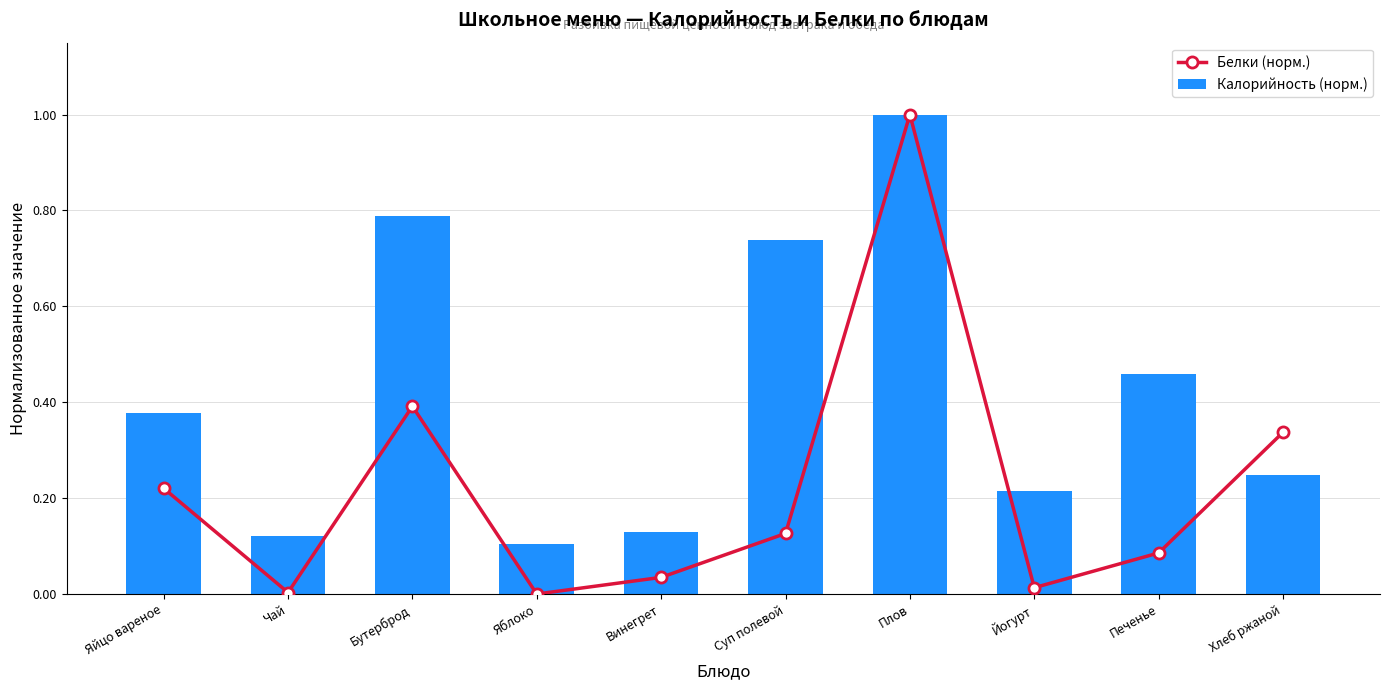

What are all the series names shown in the legend?

Белки (норм.), Калорийность (норм.)